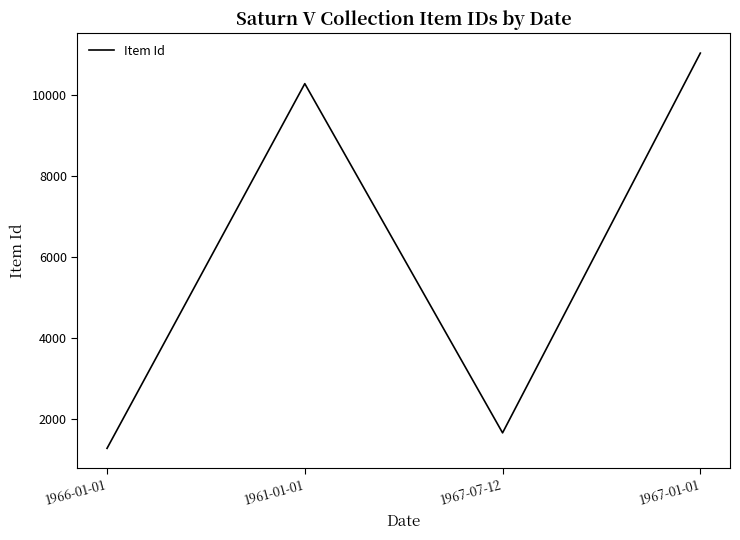

The chart shows a value of 11044 at 1967-01-01. True or false?

True